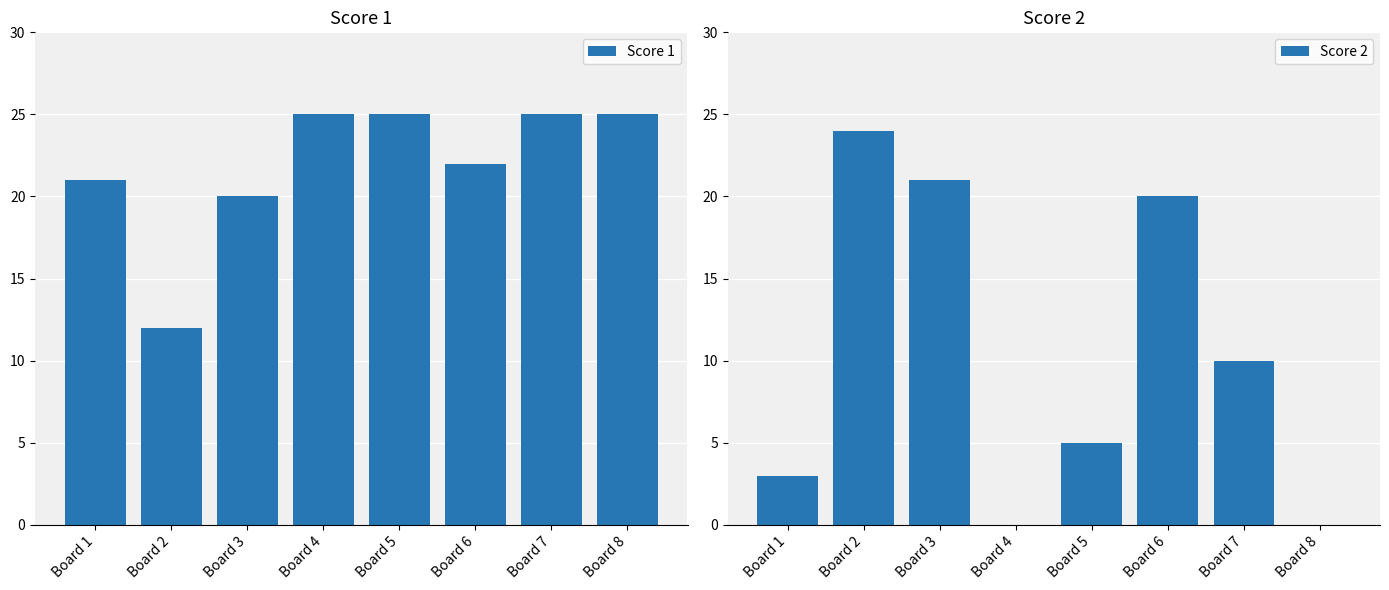

Reading left to right, what are all the values shown in this chart?

Score 1: 21	12	20	25	25	22	25	25
Score 2: 3	24	21	0	5	20	10	0